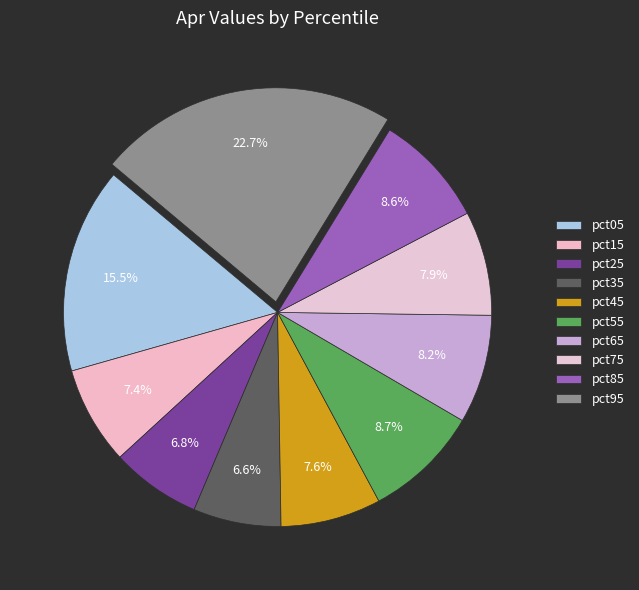

To the nearest percent, what portion does pct05 represent?

16%